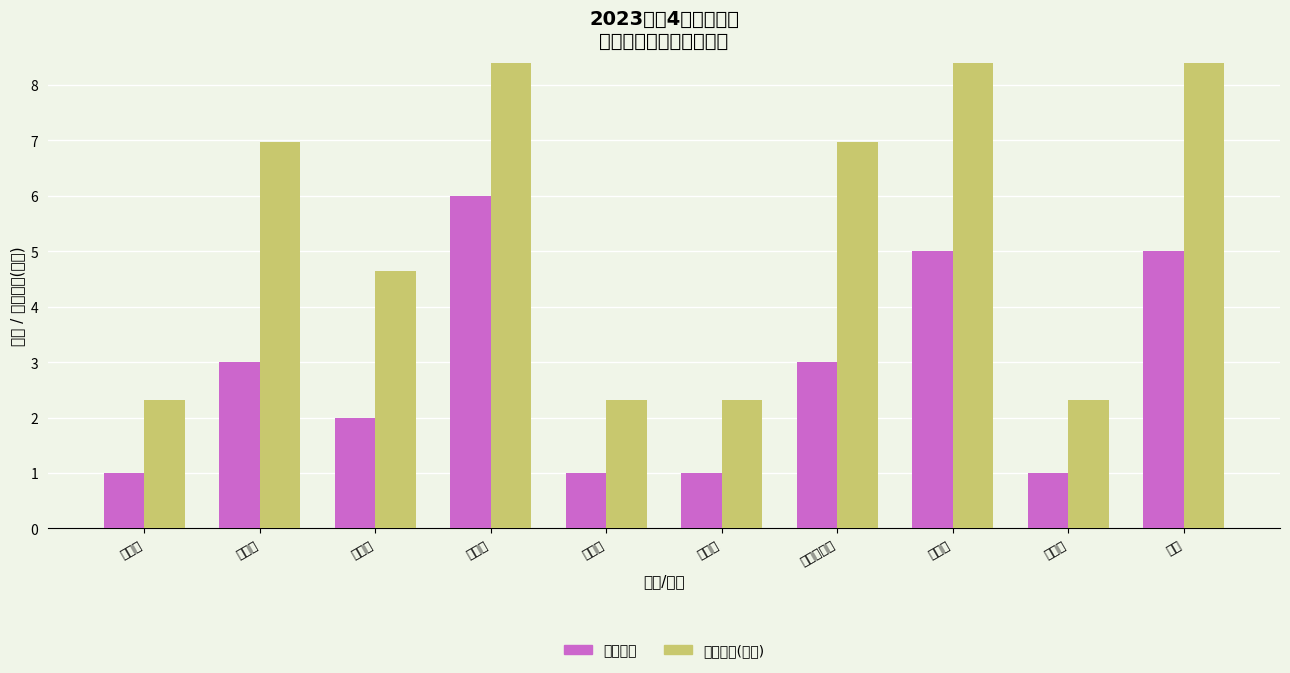

List the series in order of their overall mean, lowest first.

人员人数, 补贴总额(千元)